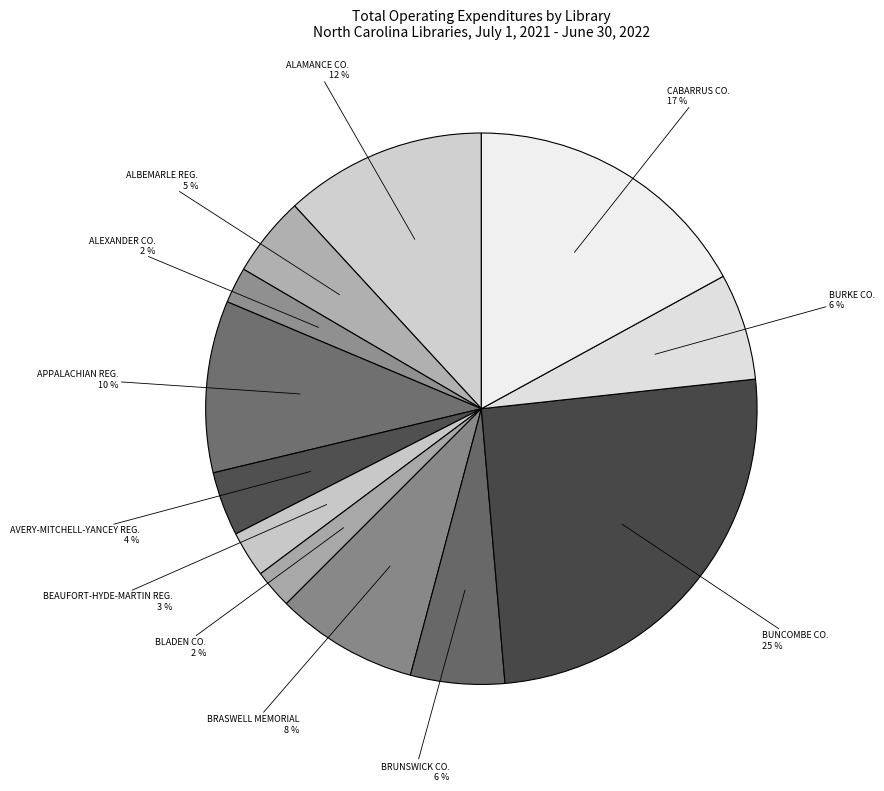

To the nearest percent, what percentage of the pie is BLADEN CO.?

2%